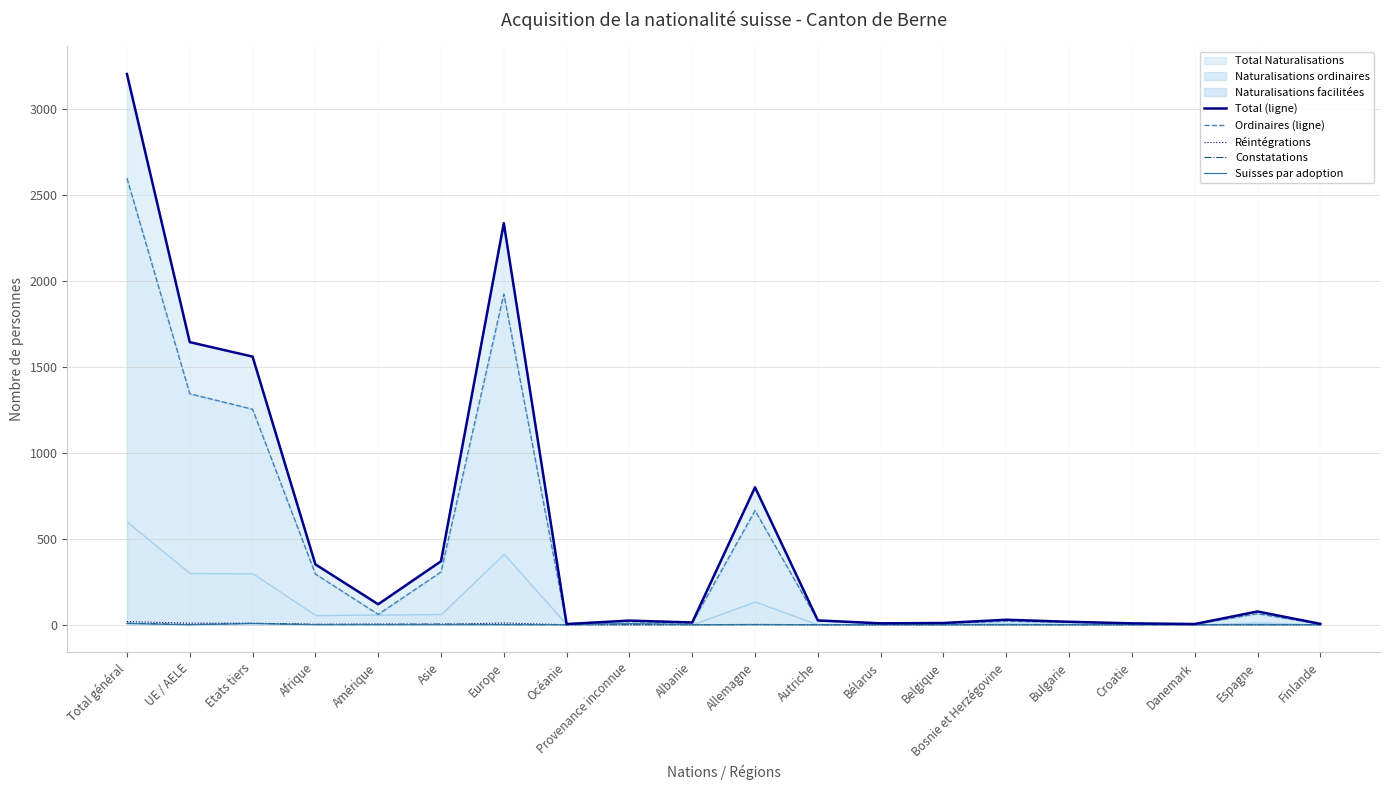

Where is the first local minimum for Constatations?

UE / AELE